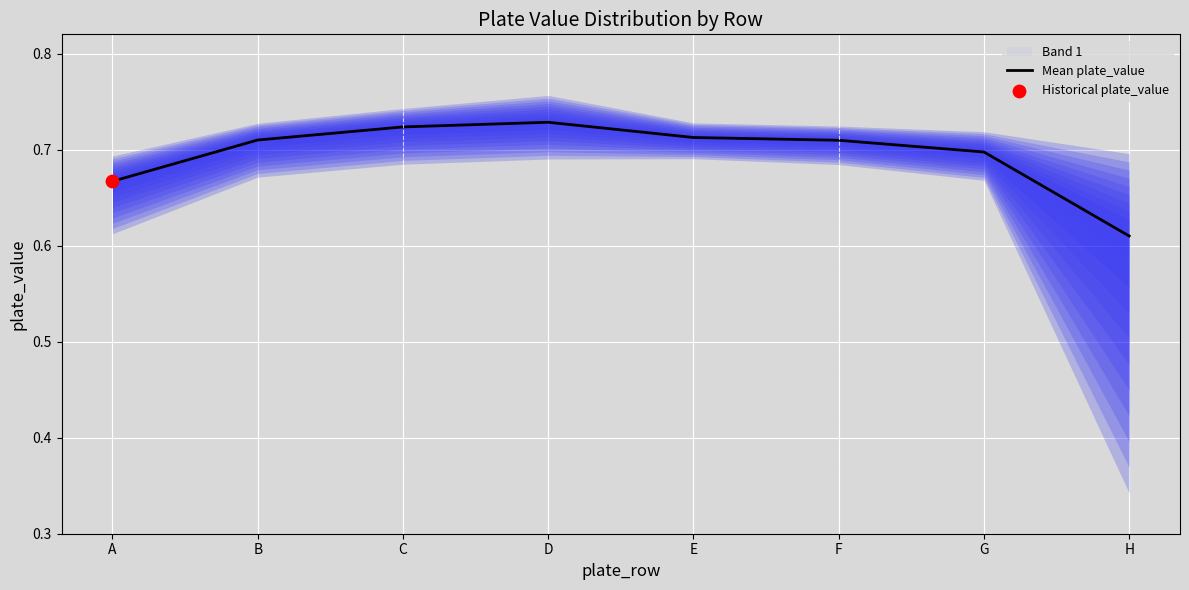

What is the change in value from A to H?

-0.1